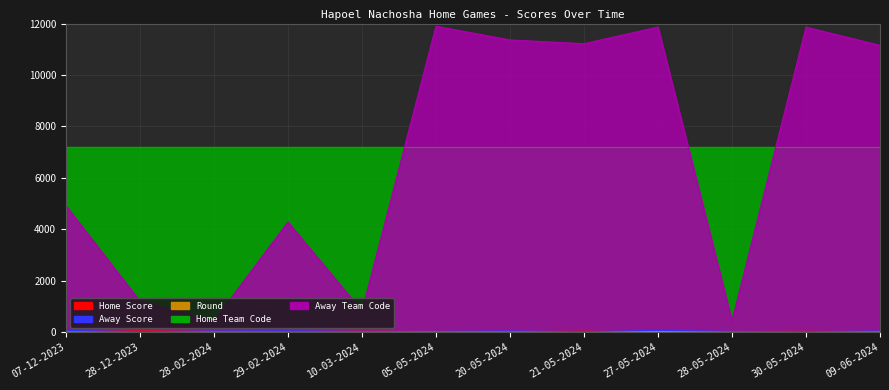

True or false: Away Team Code and Away Score cross at least once.

False